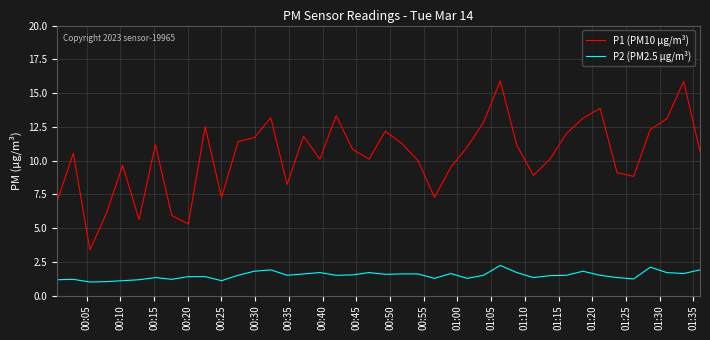

True or false: P2 (PM2.5 µg/m³) and P1 (PM10 µg/m³) cross at least once.

False